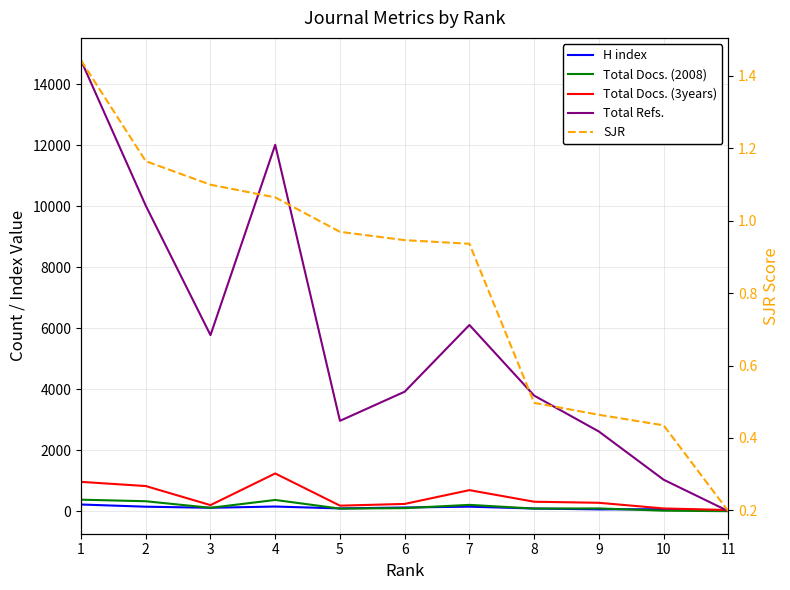

True or false: SJR has more than 0 interior local peaks.

False